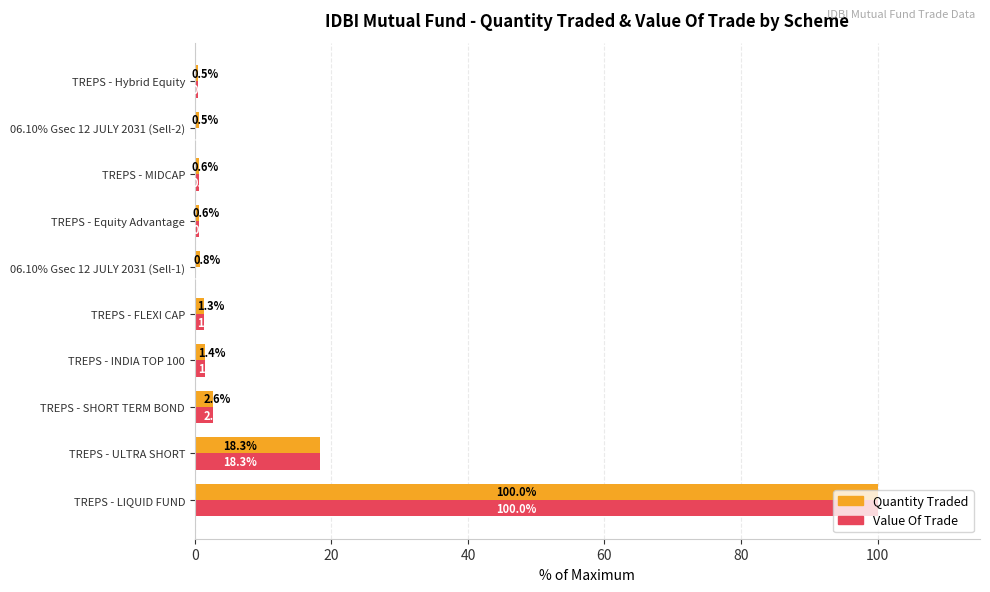

The value of Value Of Trade at TREPS - LIQUID FUND is 100.0. True or false?

True